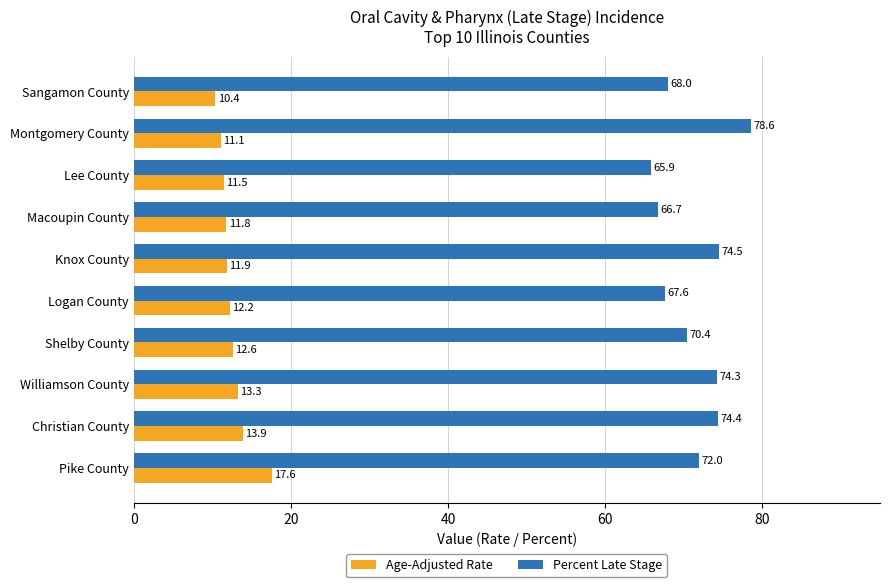

What is the maximum value shown in the chart?

78.6